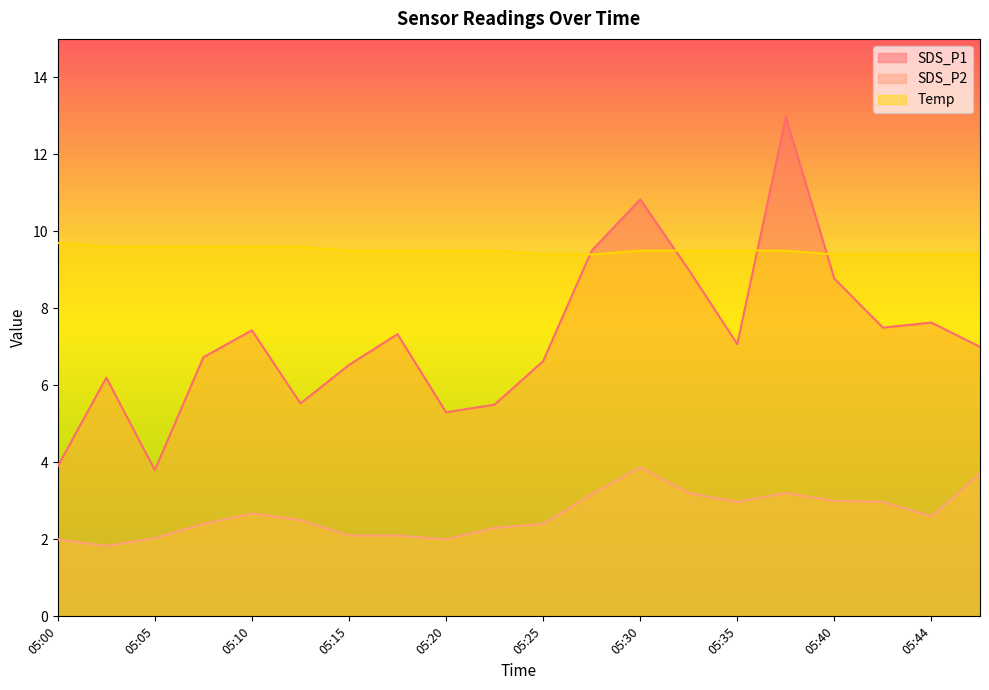

At 05:30, list the series in order from smallest to largest.

SDS_P2, Temp, SDS_P1